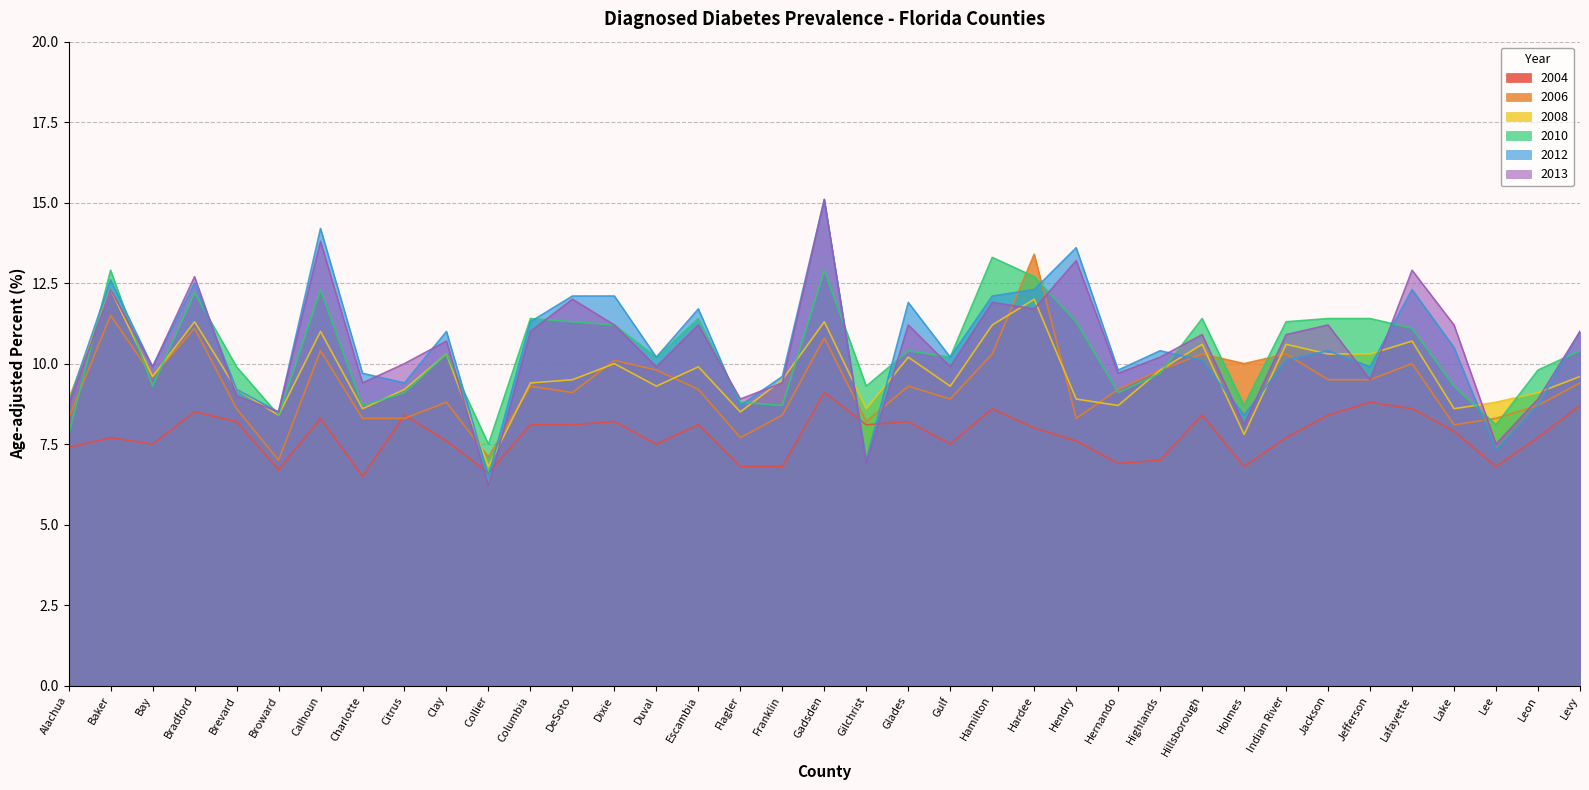

What is the lowest value of the 2004 series?

6.5